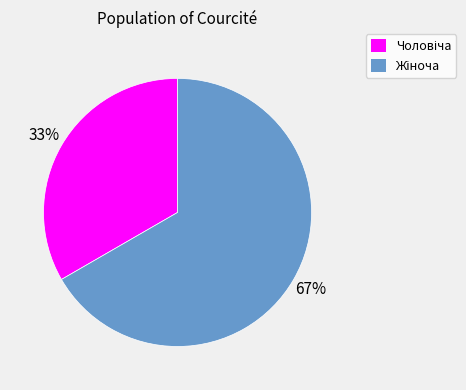

To the nearest percent, what is the average slice percentage?

50%